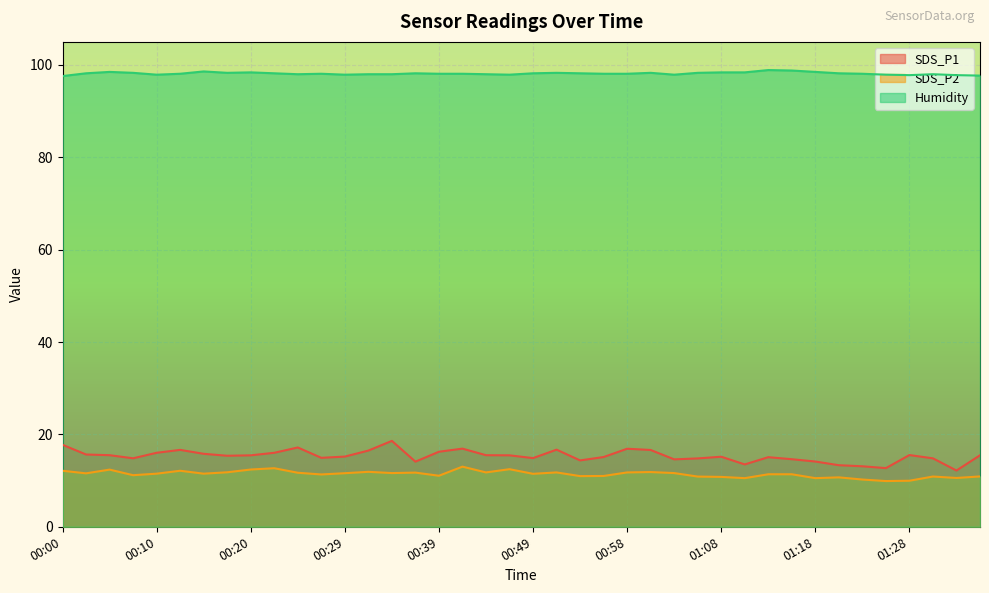

Rank the series at 01:03 from highest to lowest value.

Humidity, SDS_P1, SDS_P2